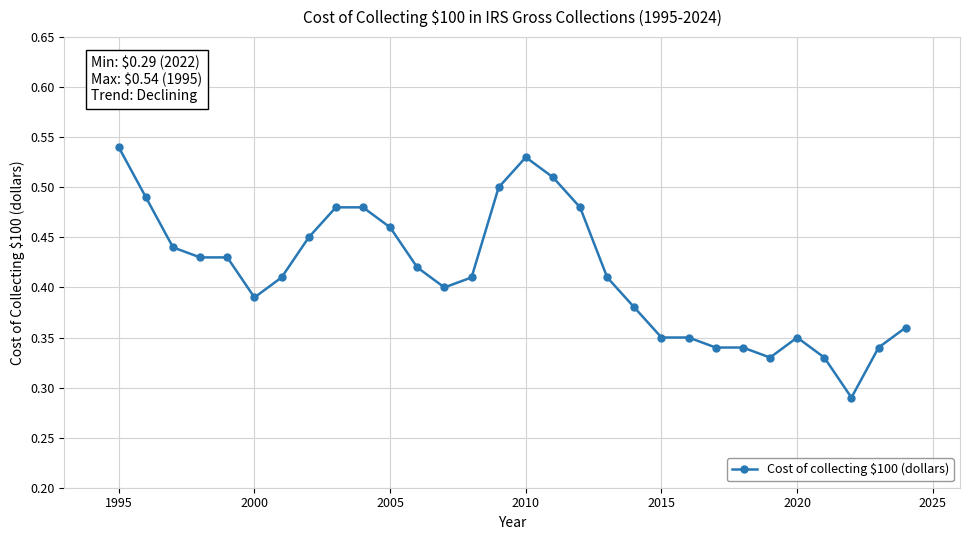

What is the sum of all values?

12.4